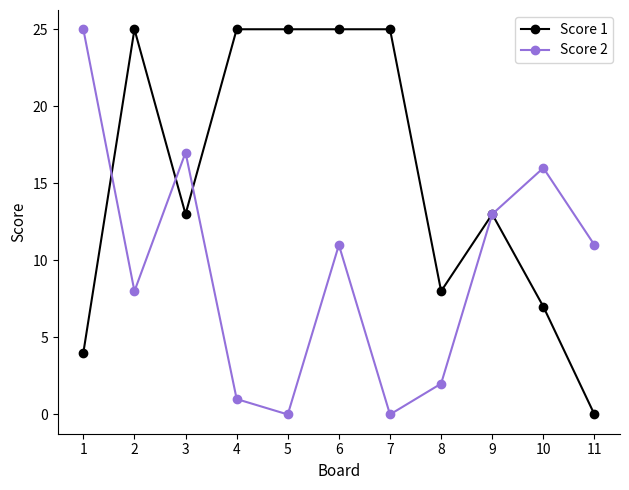

What are all the series names shown in the legend?

Score 1, Score 2